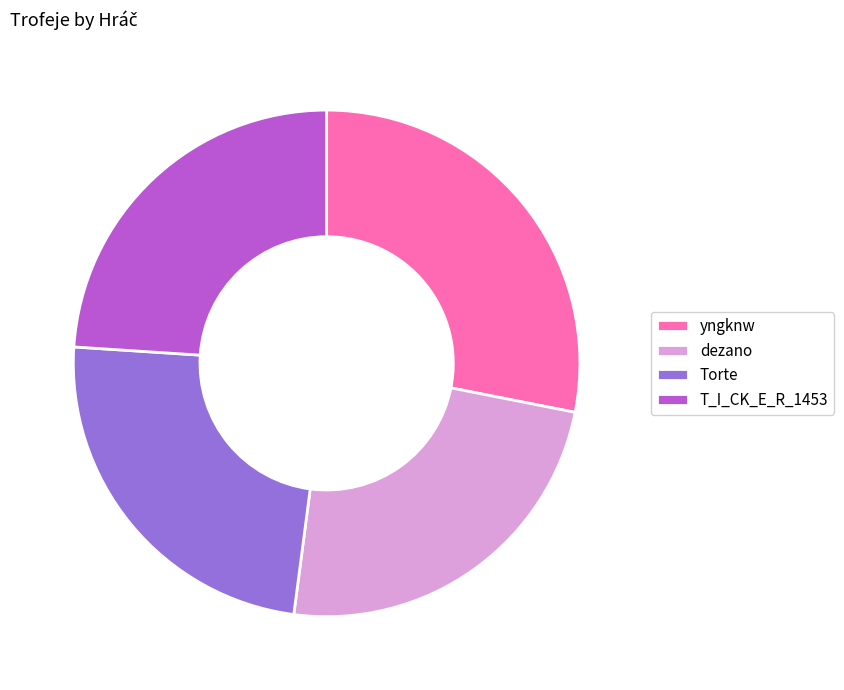

Is the sum of dezano and T_I_CK_E_R_1453 greater than half?

No